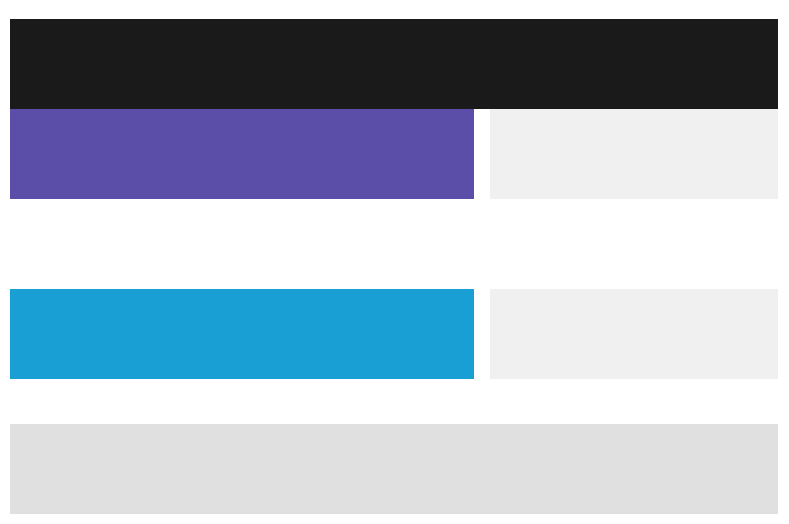

How many values are between 127 and 162?

2